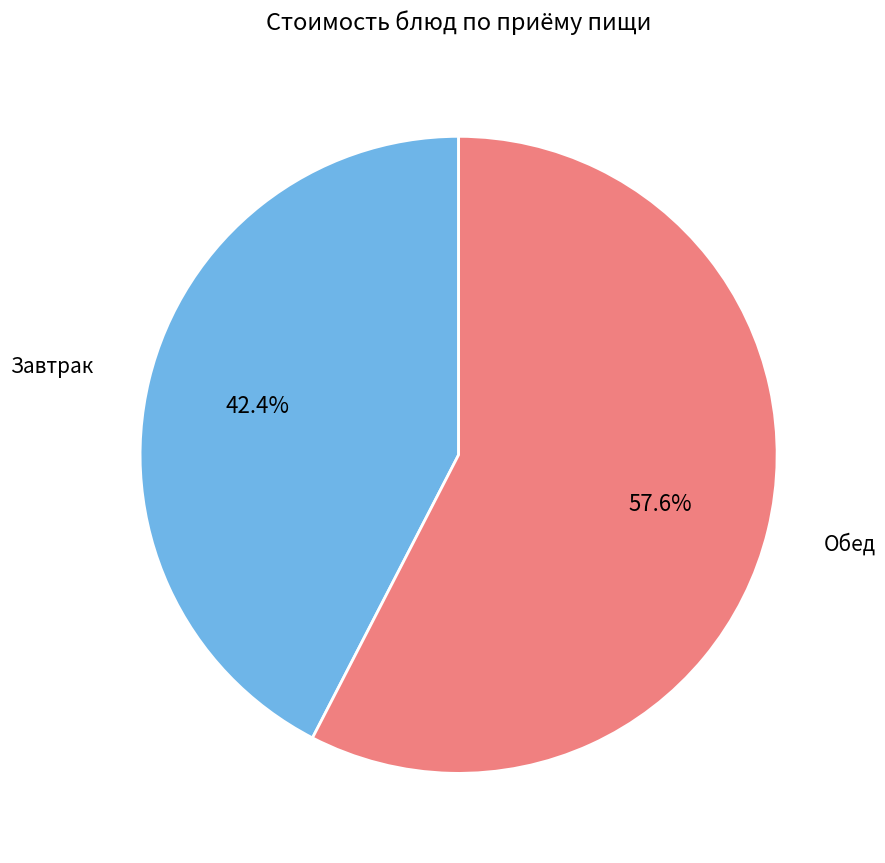

Combined, what portion of the pie is Завтрак and Обед?

100.0%